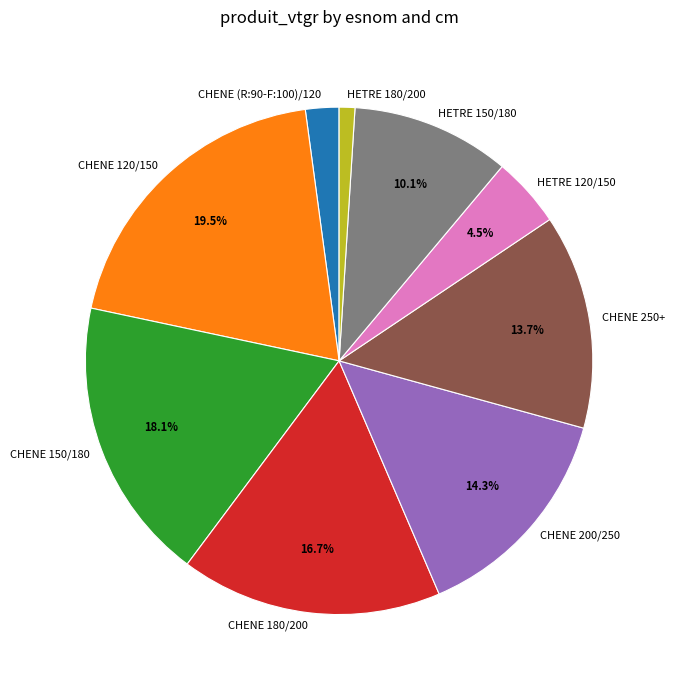

How many slices are in this pie chart?

9